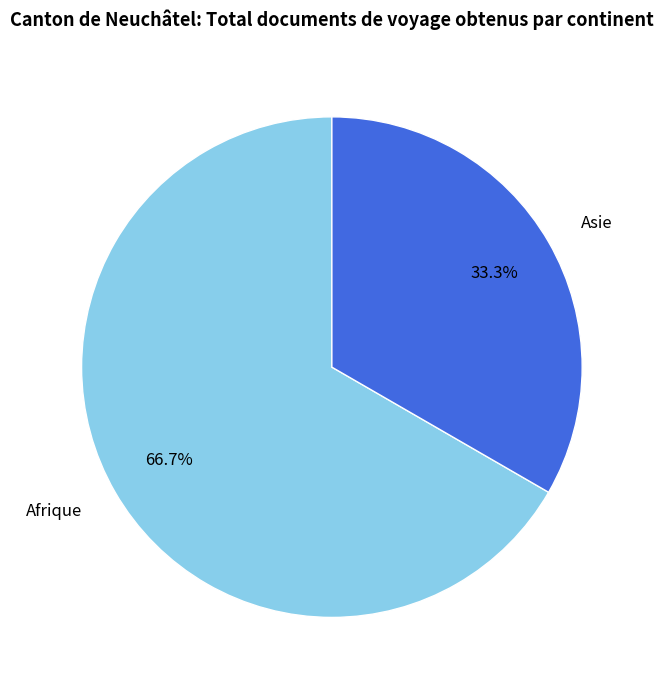

Which category has the biggest portion of the pie?

Afrique